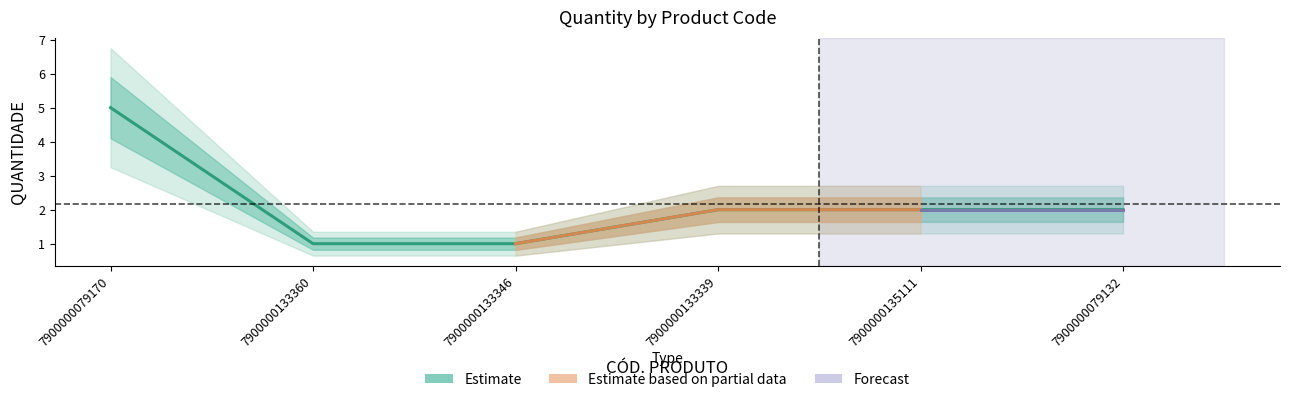

Is it true that the value at 7900000133360 is 1?

False